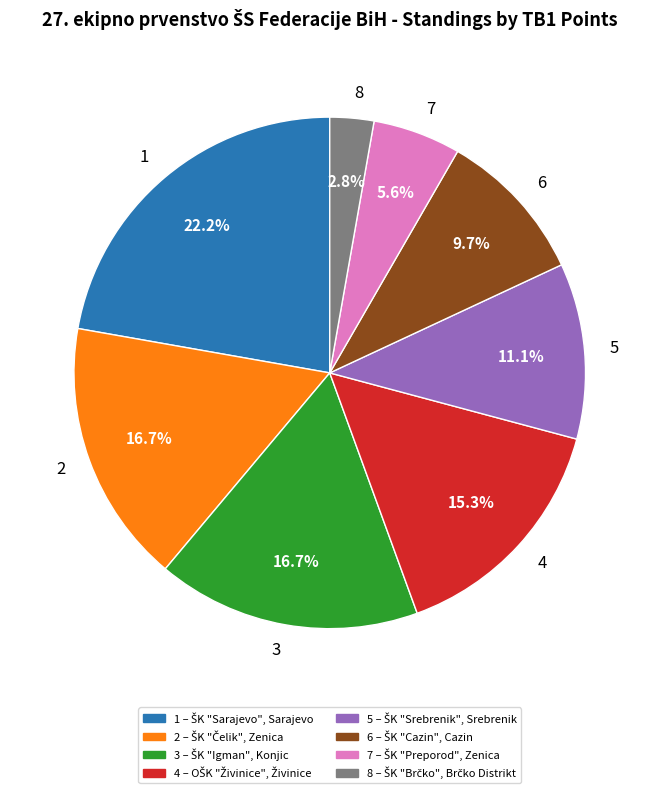

Between 4 and 6, which is larger?

4